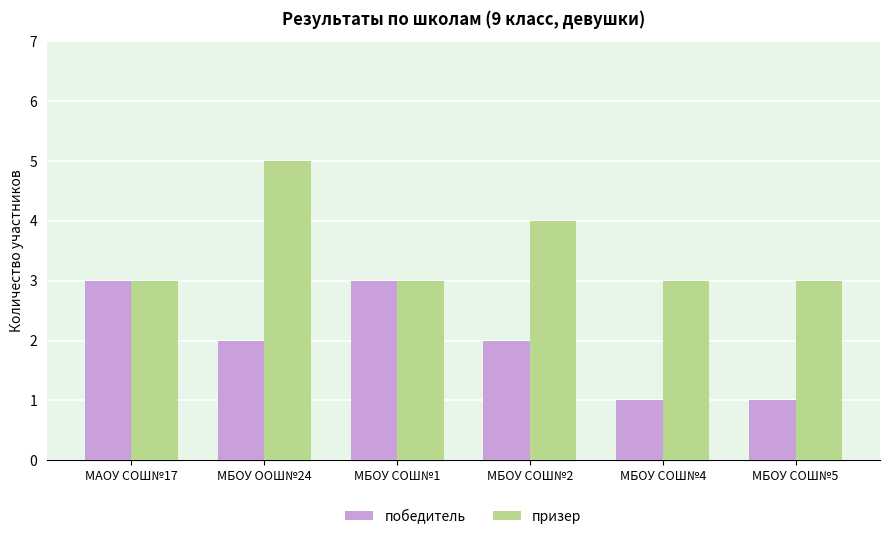

What position from the right is МБОУ СОШ№4?

2